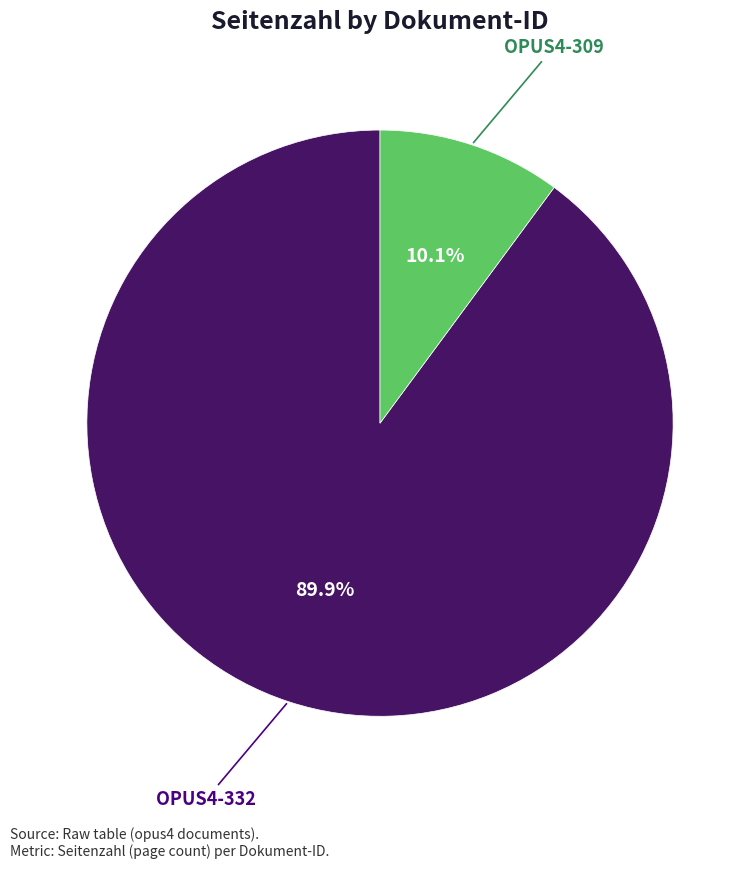

Is there a majority slice in this chart?

Yes